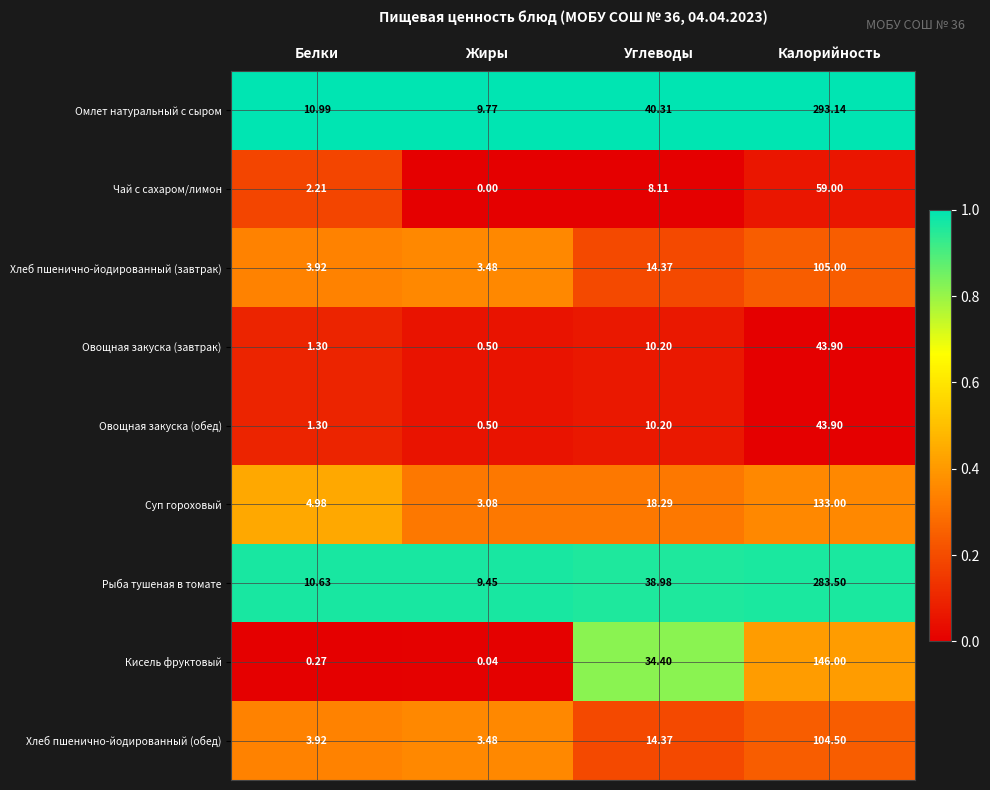

List the labels in order of Рыба тушеная в томате value, largest first.

Калорийность, Углеводы, Белки, Жиры